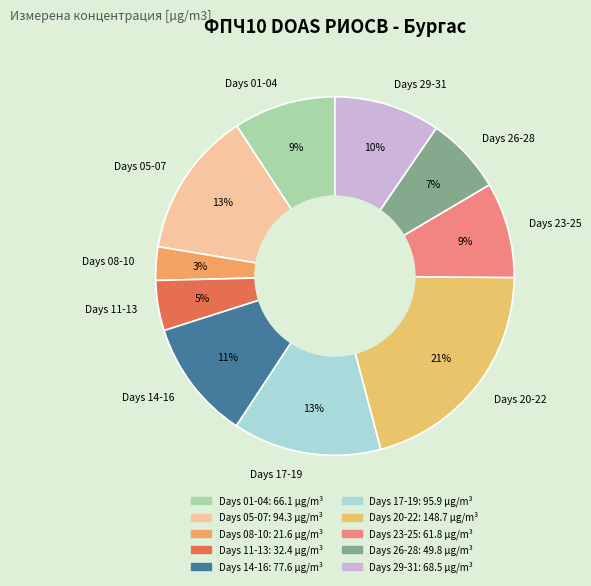

True or false: Days 05-07 accounts for 27% of the total.

False